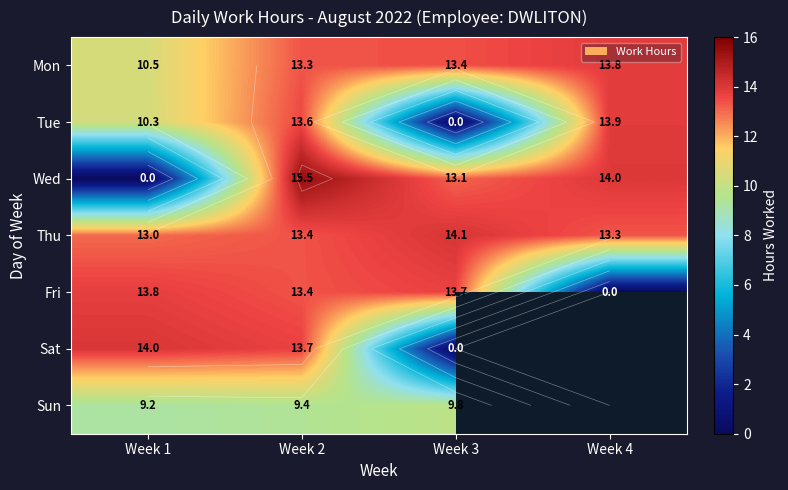

At Week 1, list the series in order from largest to smallest.

Sat, Fri, Thu, Mon, Tue, Sun, Wed